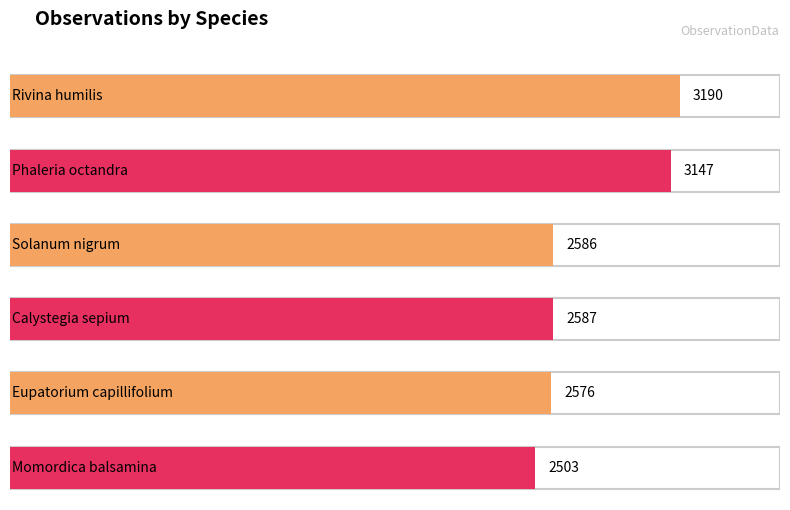

Reading left to right, list all the values displayed in this chart.

3190	3147	2586	2587	2576	2503